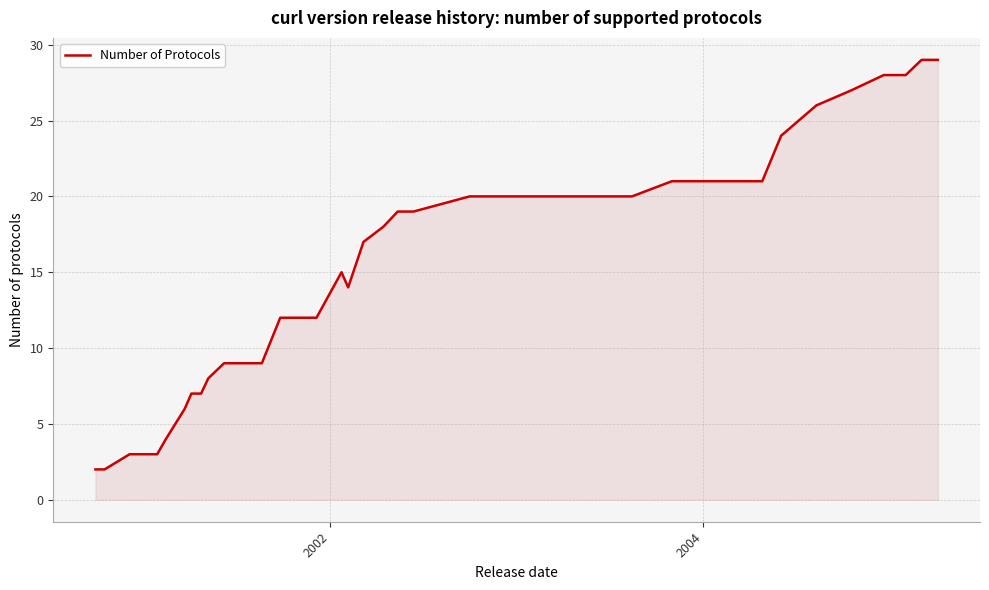

What is the maximum value shown in the chart?

29